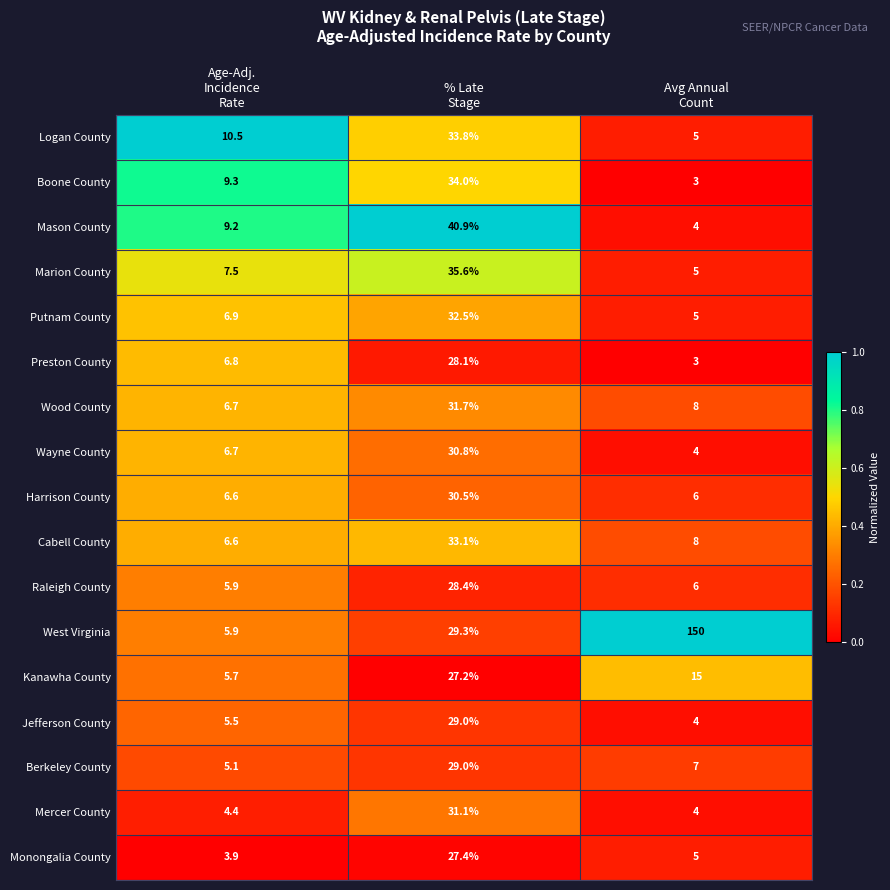

What is the sum of all Wood County values?

46.4